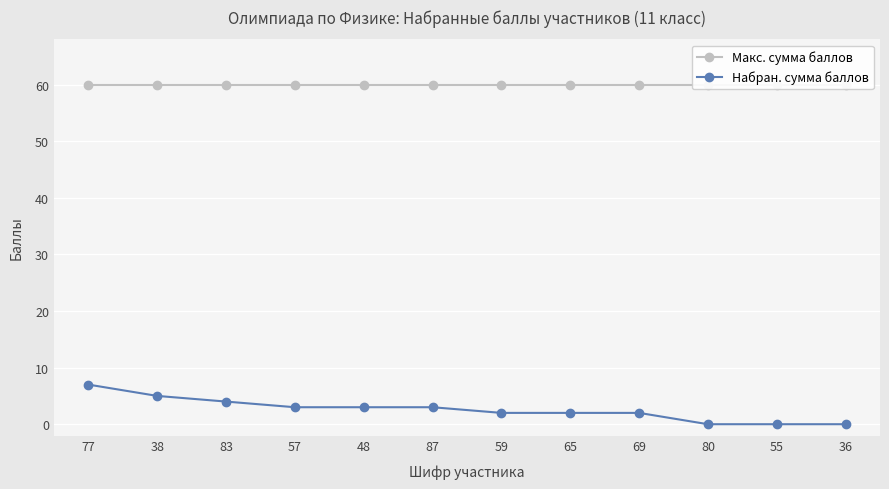

Where does the Набран. сумма баллов series first go above 3?

77